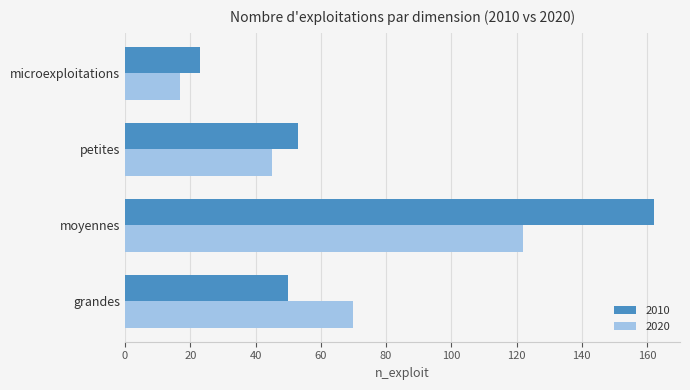

What is the maximum value for 2010?

162